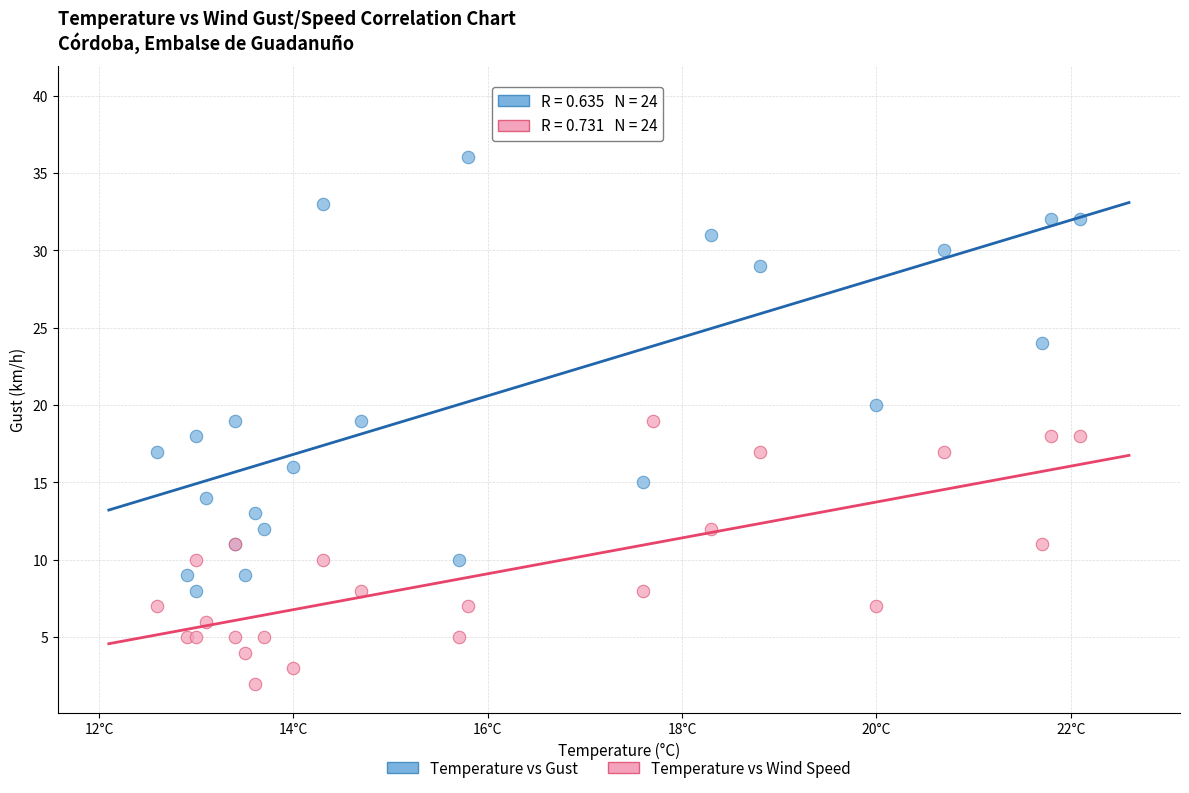

Across all series, what Y value is closest to 21?

20